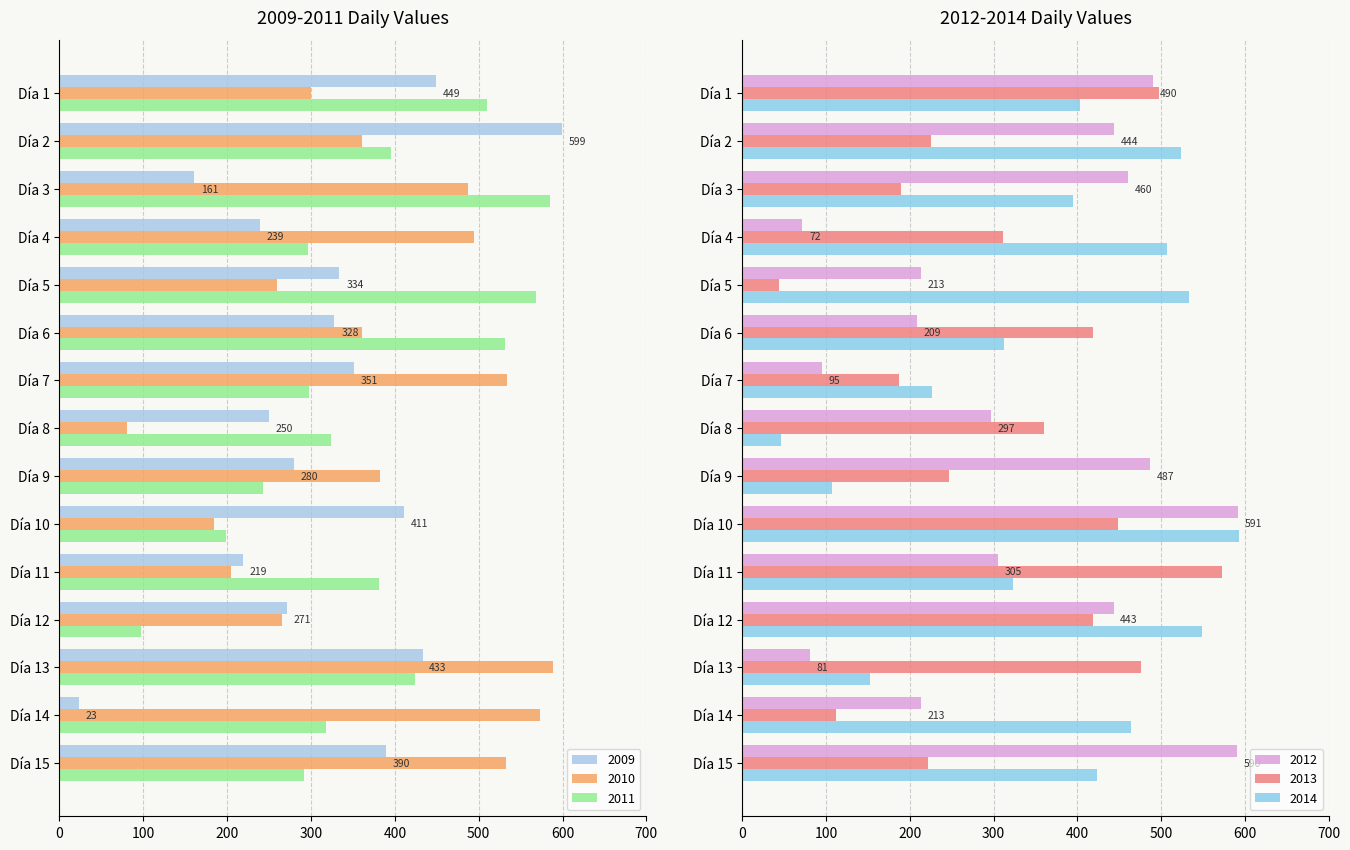

Which category has the highest value in the 2011 series?

Día 3